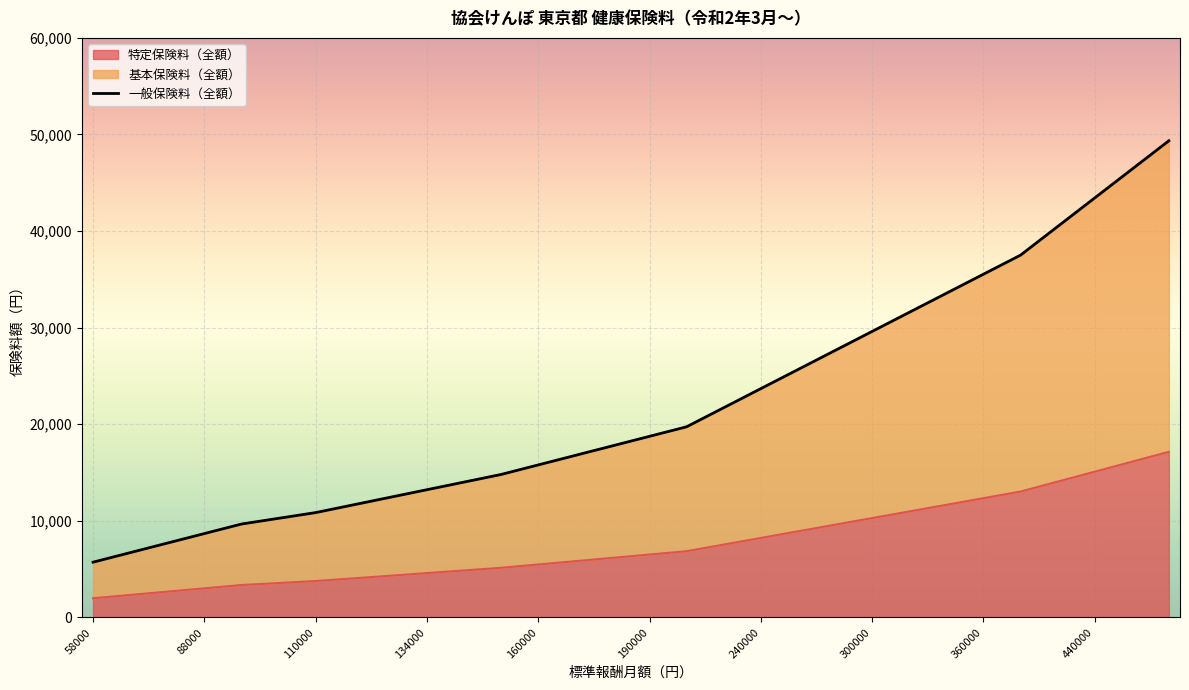

True or false: 特定保険料（全額） has a value of 15092.0 at 440000.

True